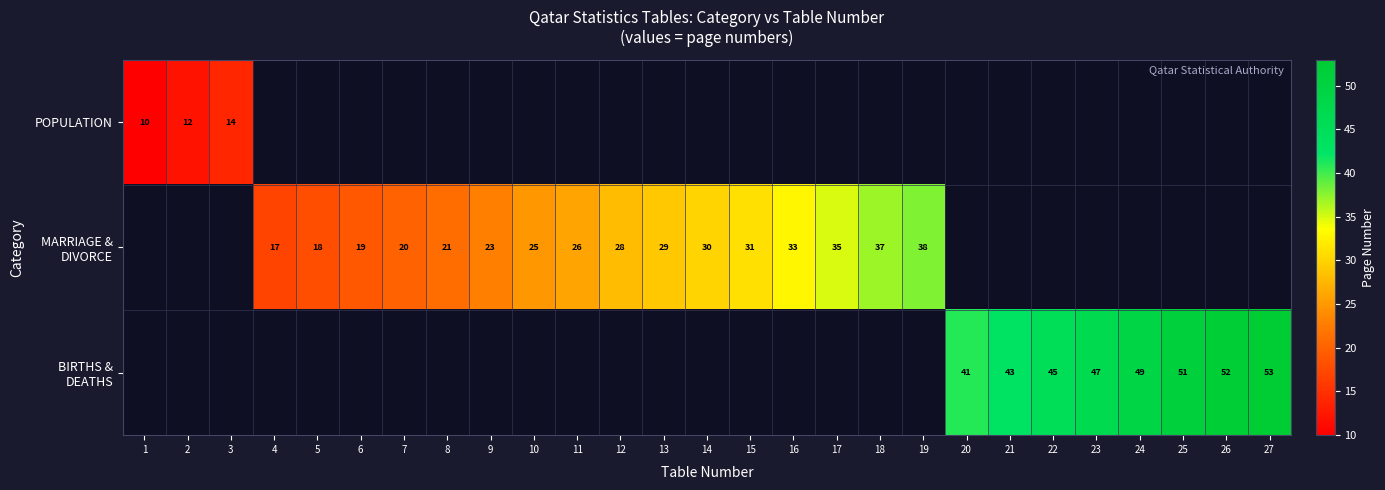

The value of POPULATION at 3 is 14. True or false?

True